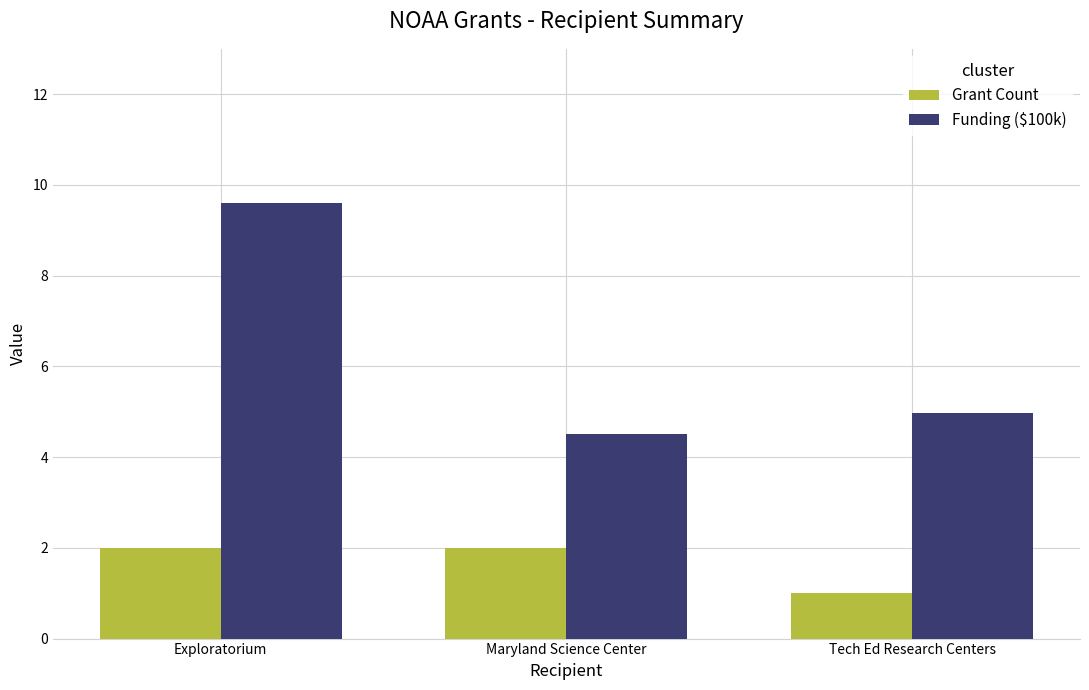

How many bars are there in total?

6